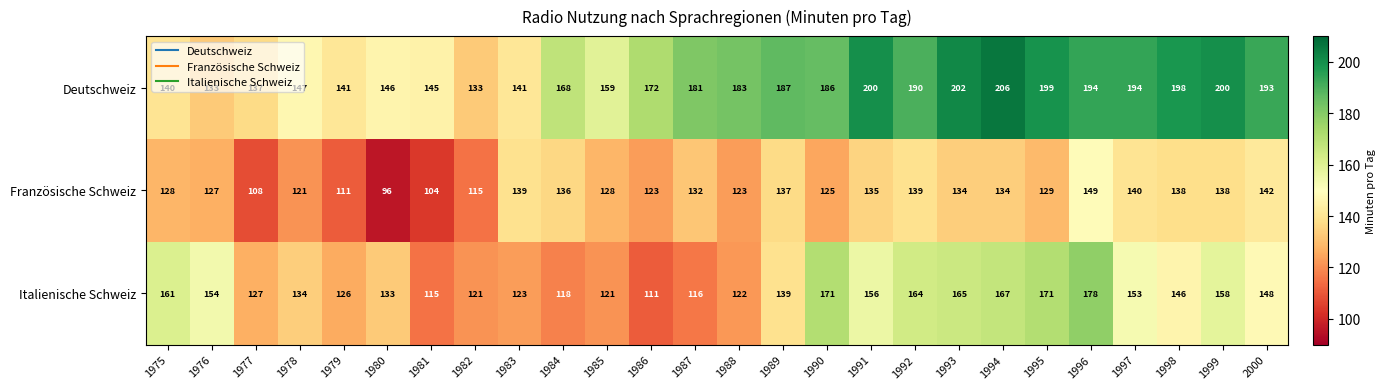

Rank the series by their average value, from lowest to highest.

Französische Schweiz, Italienische Schweiz, Deutschweiz